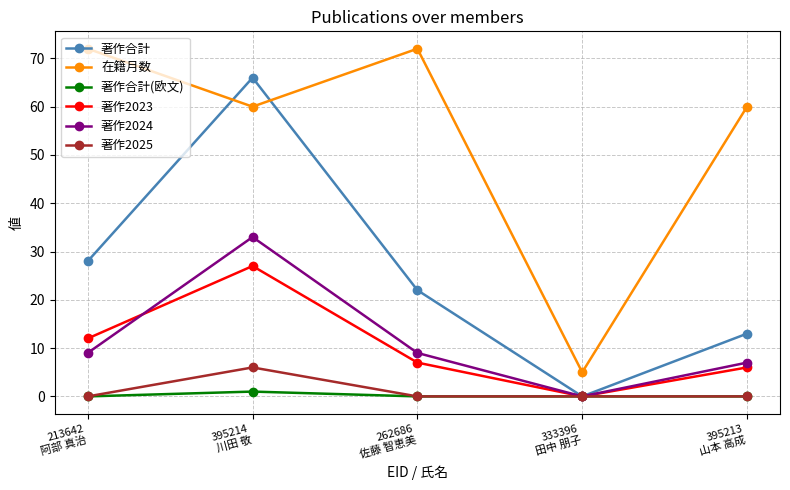

Reading left to right, extract all data points from this chart.

著作合計: 213642
阿部 真治=28	395214
川田 敬=66	262686
佐藤 智恵美=22	333396
田中 朋子=0	395213
山本 高成=13
在籍月数: 213642
阿部 真治=72	395214
川田 敬=60	262686
佐藤 智恵美=72	333396
田中 朋子=5	395213
山本 高成=60
著作合計(欧文): 213642
阿部 真治=0	395214
川田 敬=1	262686
佐藤 智恵美=0	333396
田中 朋子=0	395213
山本 高成=0
著作2023: 213642
阿部 真治=12	395214
川田 敬=27	262686
佐藤 智恵美=7	333396
田中 朋子=0	395213
山本 高成=6
著作2024: 213642
阿部 真治=9	395214
川田 敬=33	262686
佐藤 智恵美=9	333396
田中 朋子=0	395213
山本 高成=7
著作2025: 213642
阿部 真治=0	395214
川田 敬=6	262686
佐藤 智恵美=0	333396
田中 朋子=0	395213
山本 高成=0